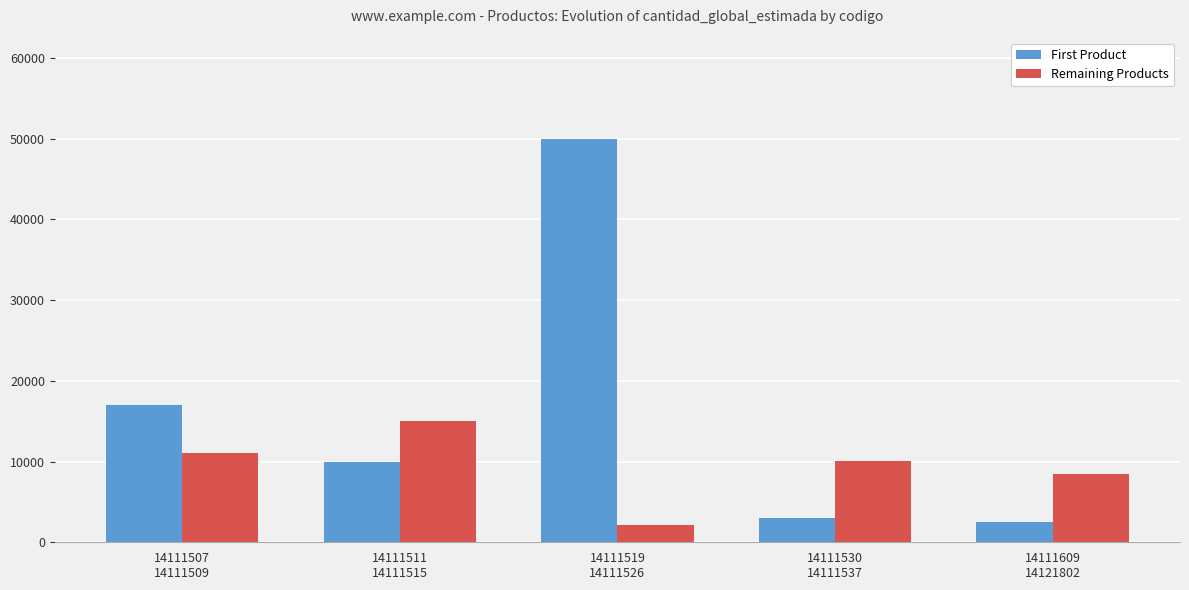

Which series has the largest range (max minus min)?

First Product